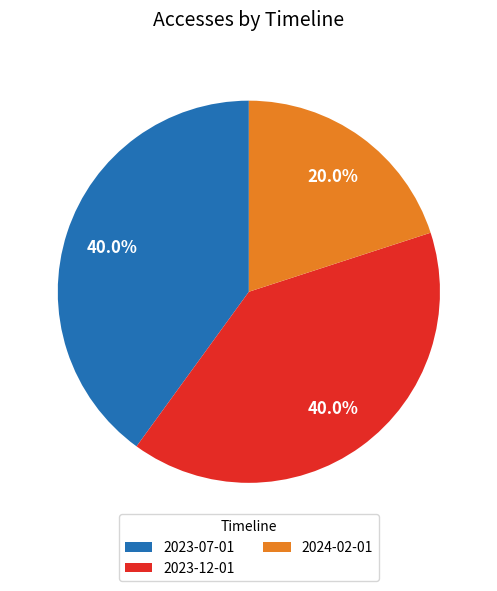

Which category has the smallest portion of the pie?

2024-02-01